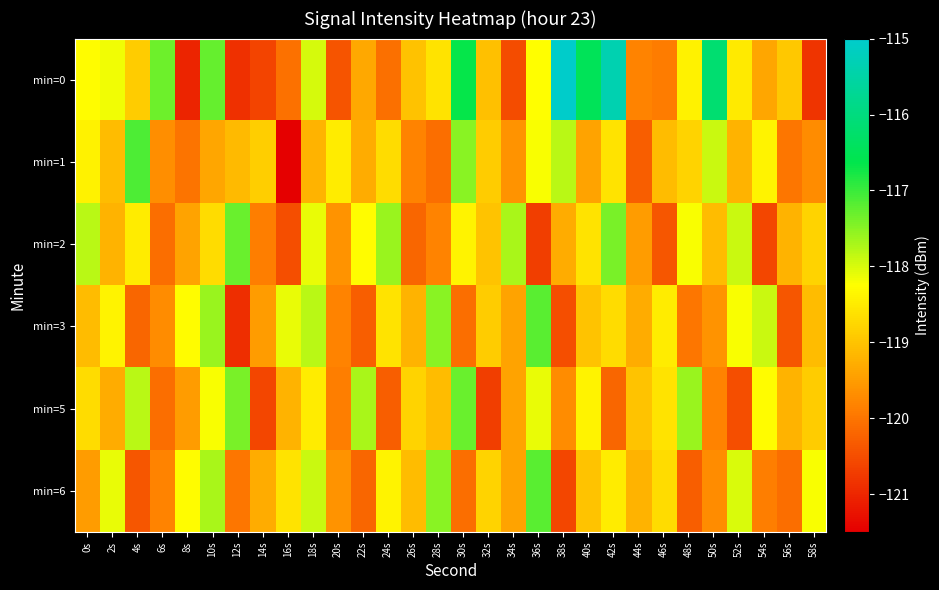

What is the total value across all series at 44s?

-717.1